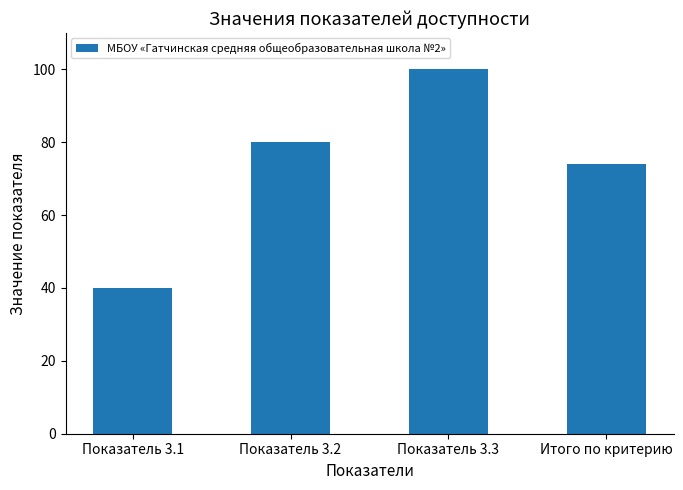

List the labels in order of value, smallest first.

Показатель 3.1, Итого по критерию, Показатель 3.2, Показатель 3.3